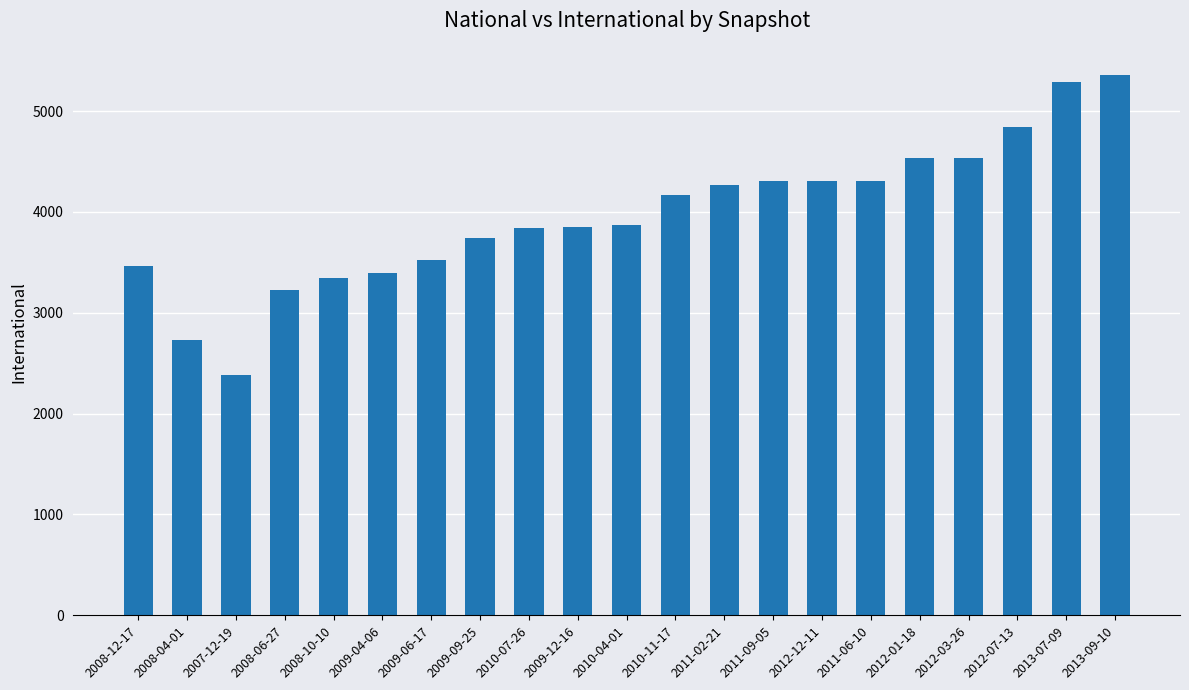

What is the smallest value displayed?

2387